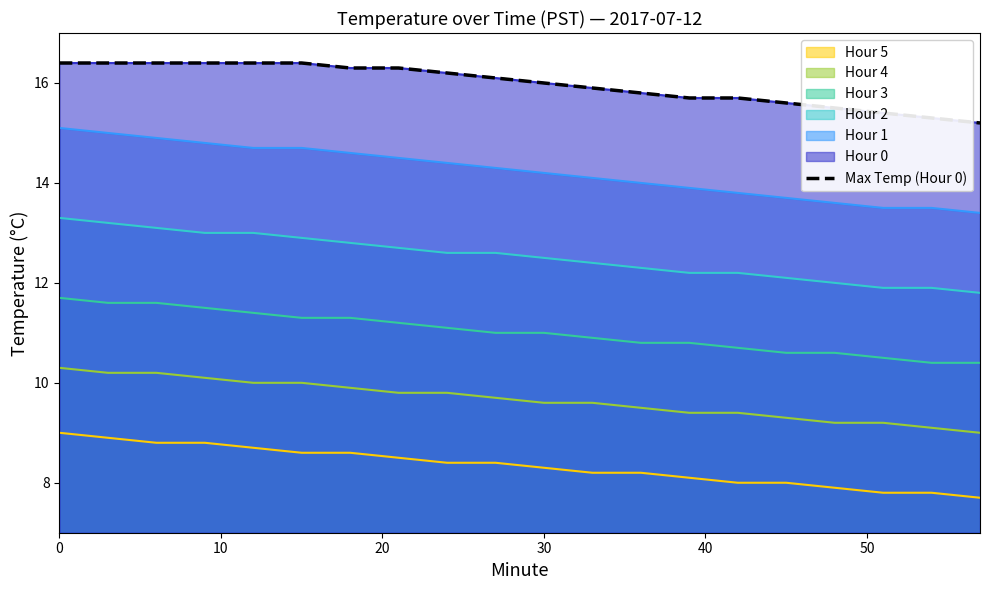

Reading left to right, transcribe all the data shown in this chart.

16.4	16.4	16.4	16.4	16.4	16.4	16.3	16.3	16.2	16.1	16.0	15.9	15.8	15.7	15.7	15.6	15.5	15.4	15.3	15.2